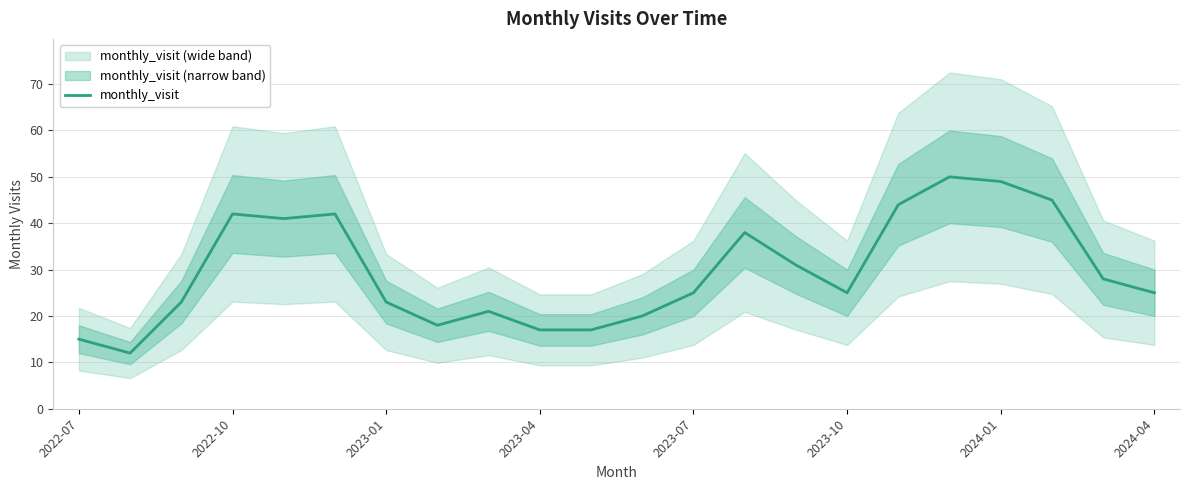

Where is the data nearest to the value 31?

14